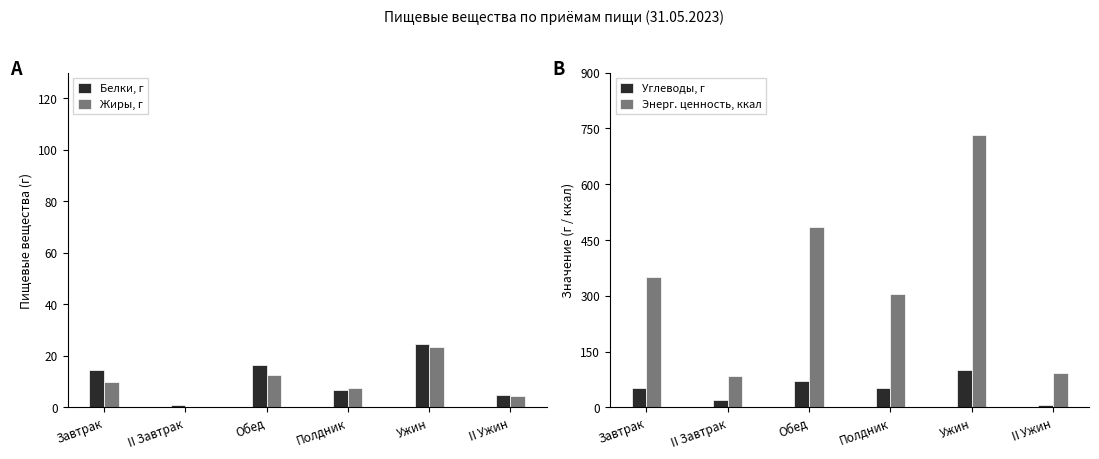

Is it true that Углеводы, г equals 19.6 at II Завтрак?

True